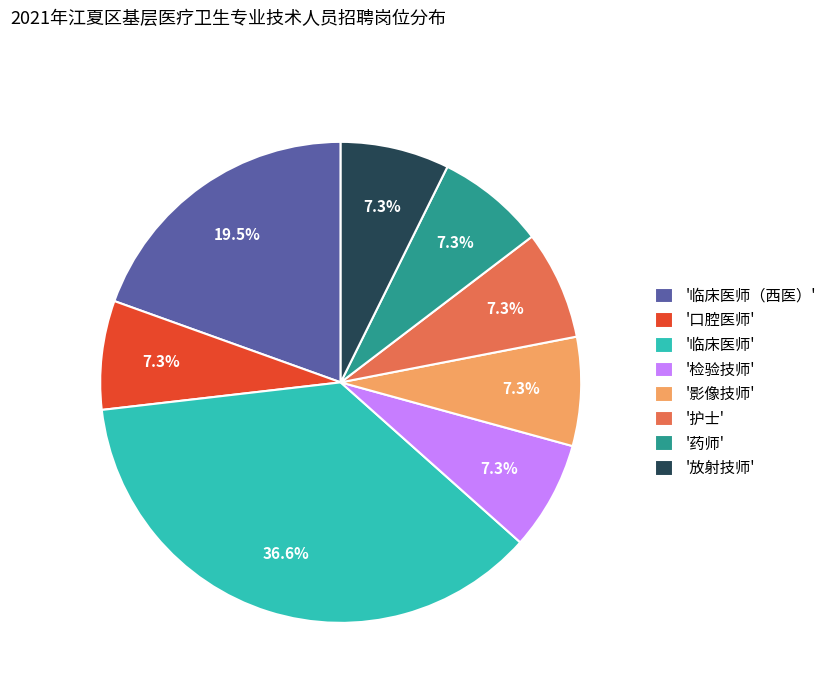

What is the total percentage of '放射技师' and '临床医师（西医）'?

26.8%